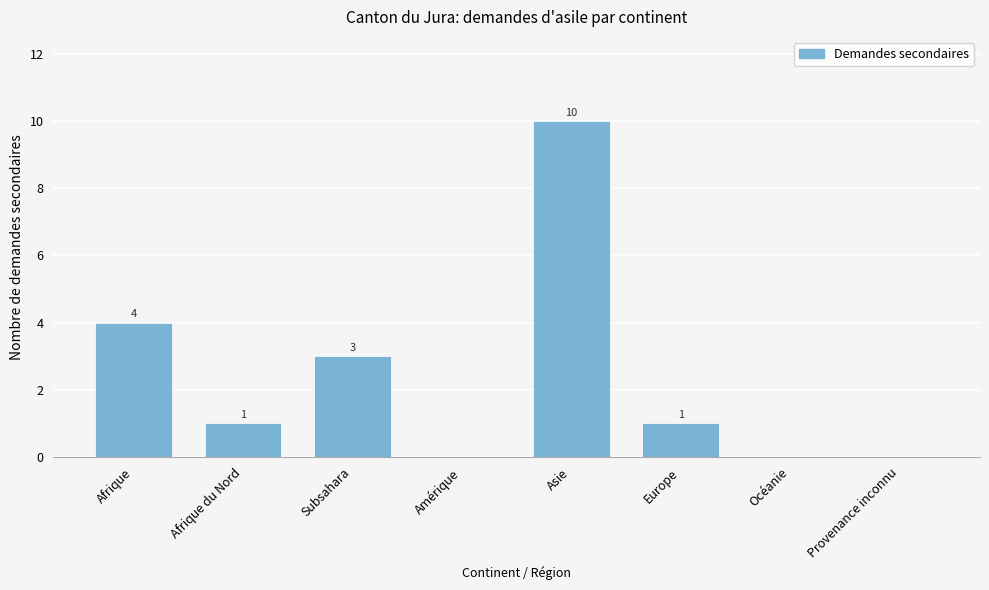

Reading left to right, extract all data points from this chart.

Afrique=4	Afrique du Nord=1	Subsahara=3	Amérique=0	Asie=10	Europe=1	Océanie=0	Provenance inconnu=0